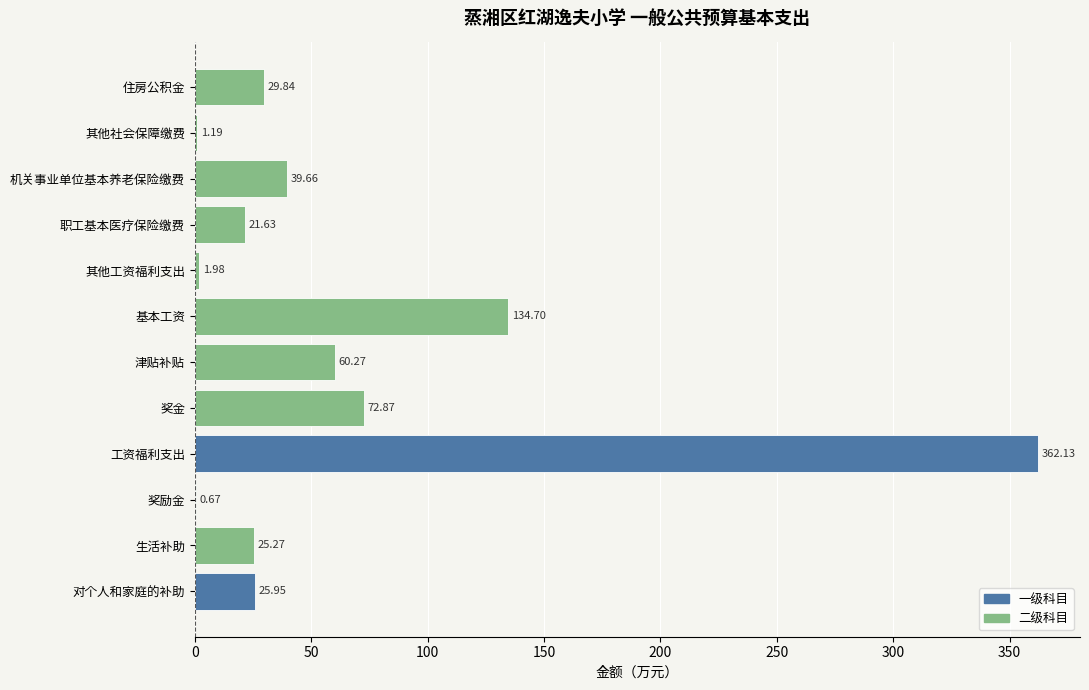

What is the change in value from 奖金 to 其他工资福利支出?

-70.9